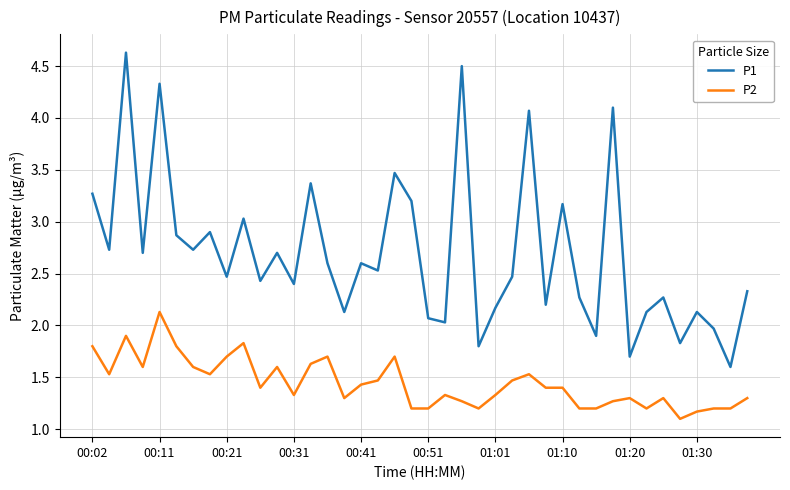

Which series has the widest spread of values?

P1